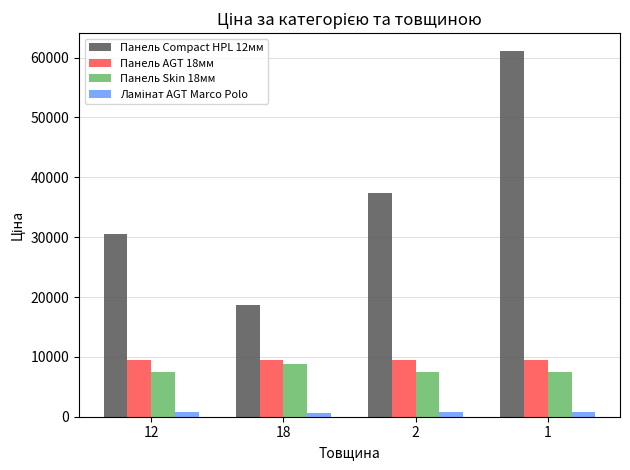

What position from the right is 18?

3